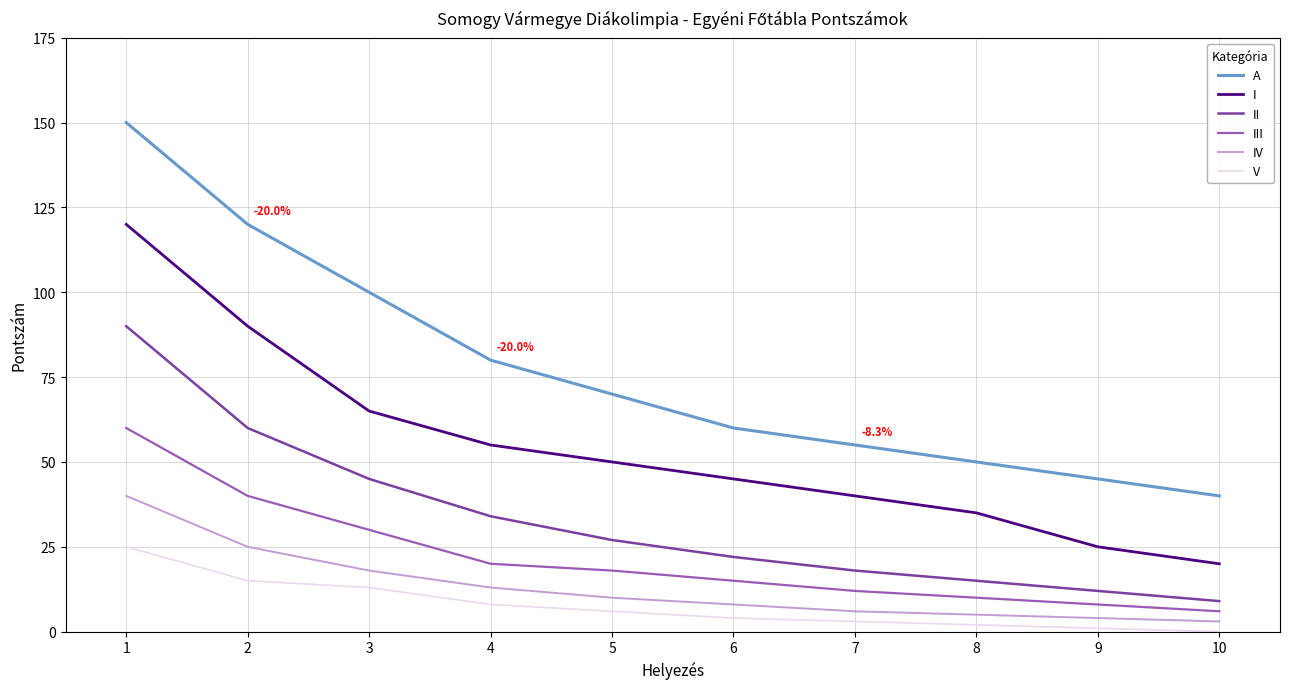

How many distinct data groups are displayed?

6